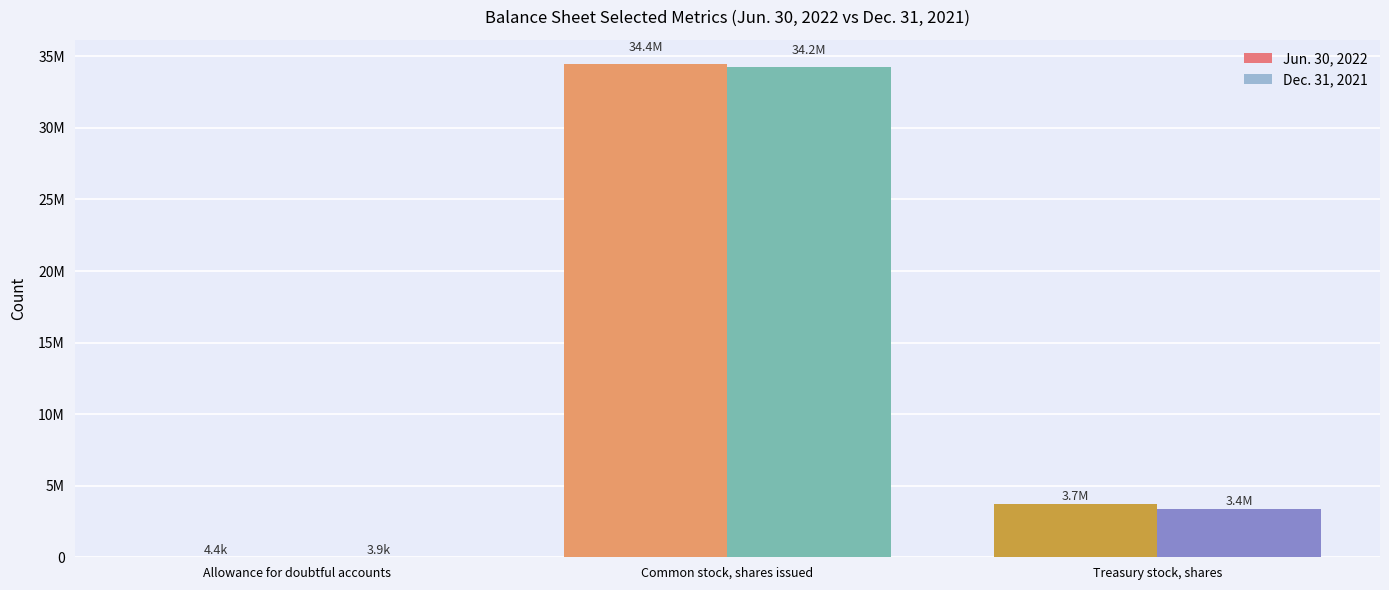

What is the average value of the Jun. 30, 2022 series?

12713898